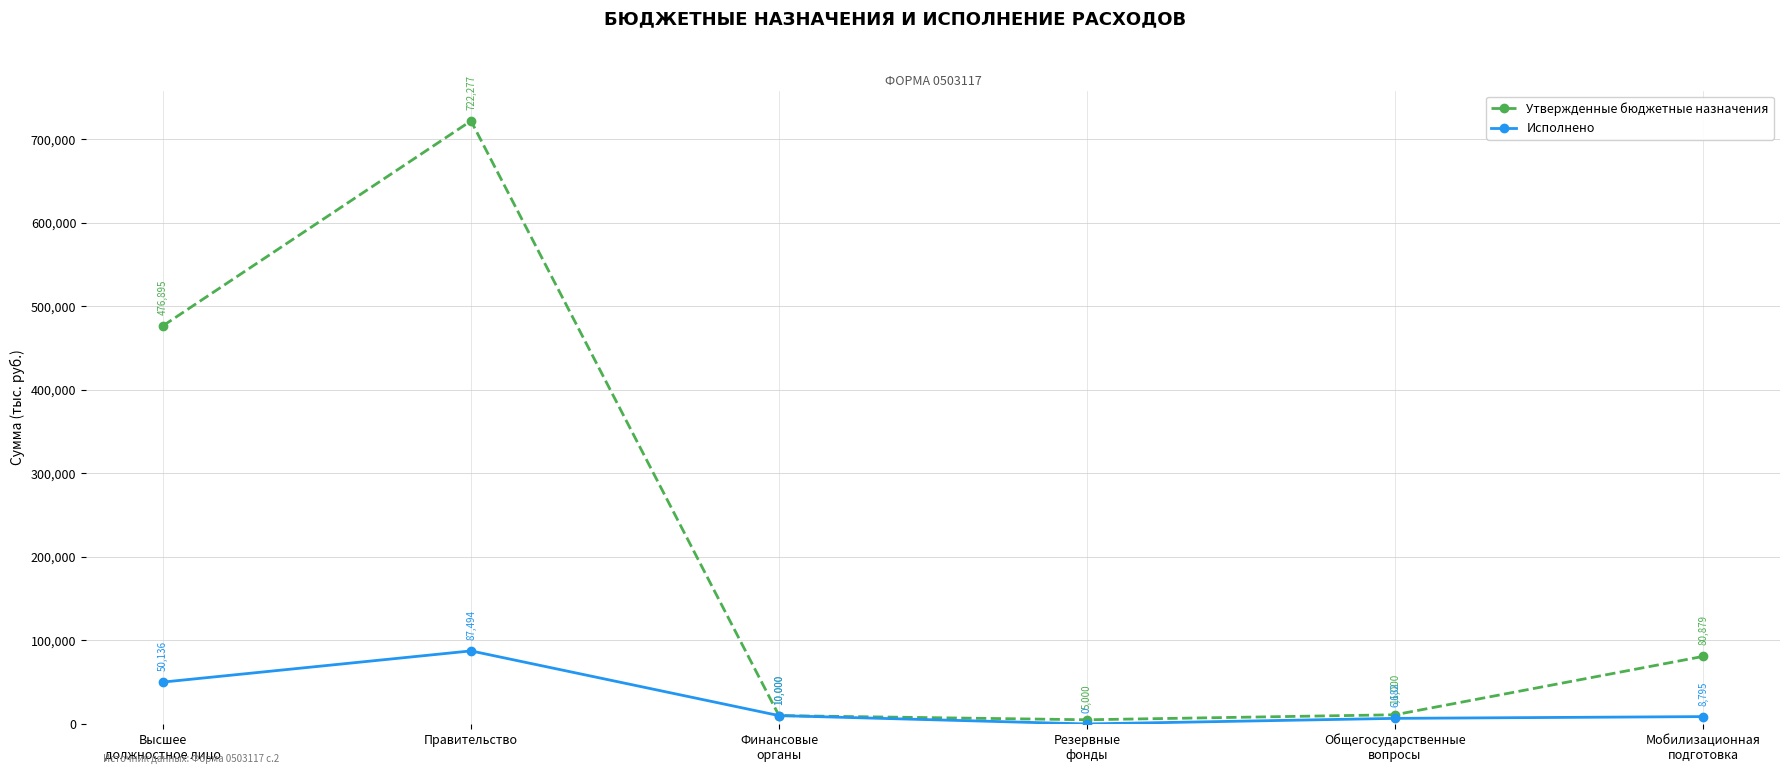

What is the average value of the Исполнено series?

27184.5